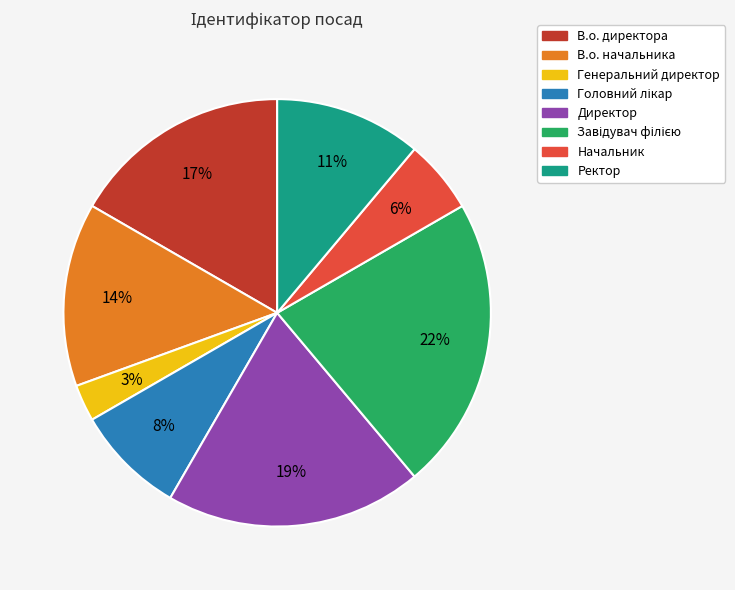

Which has a higher value, Директор or Генеральний директор?

Директор